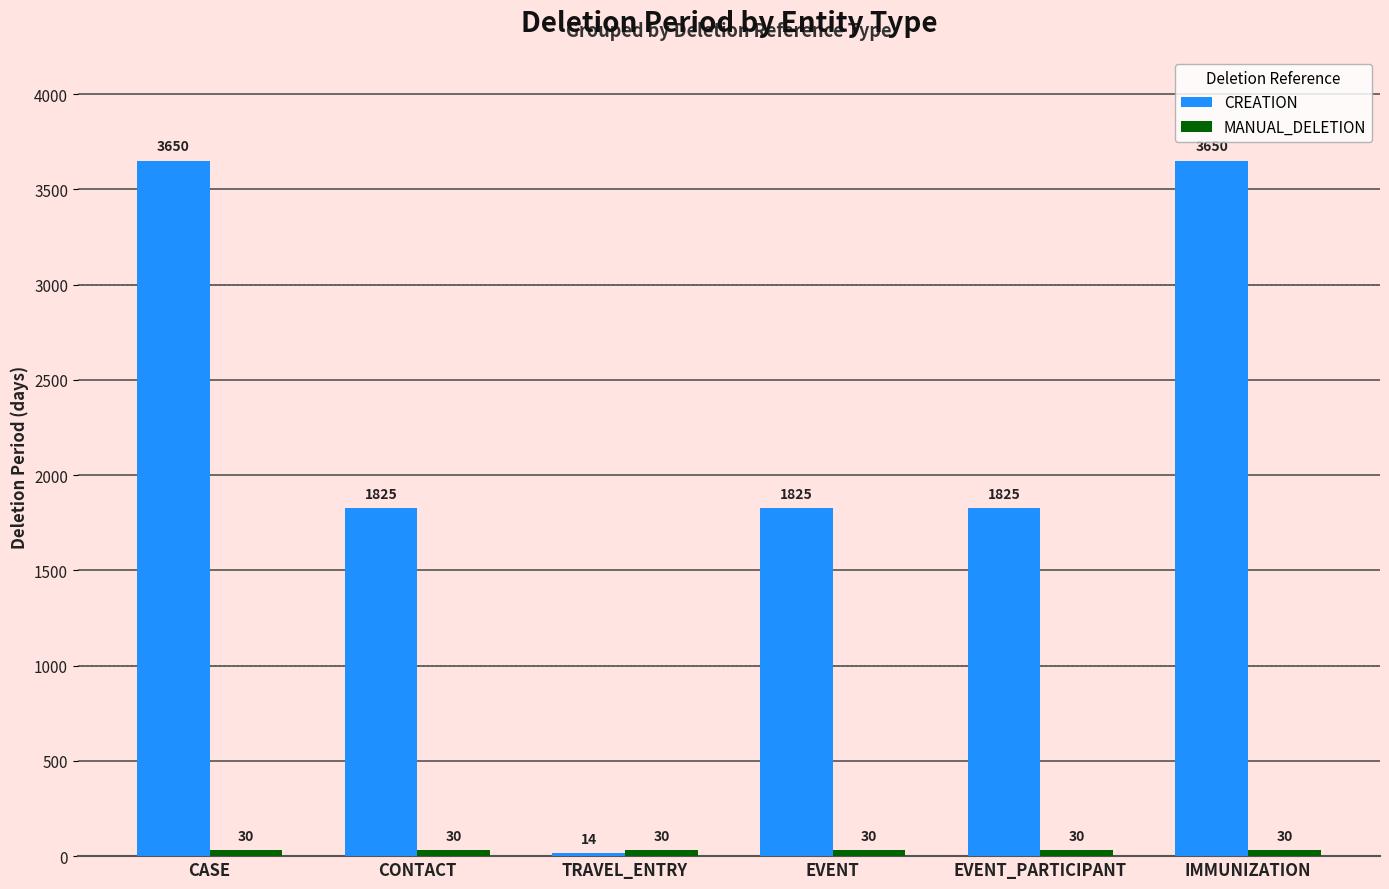

At how many categories does at least one series exceed 998?

5